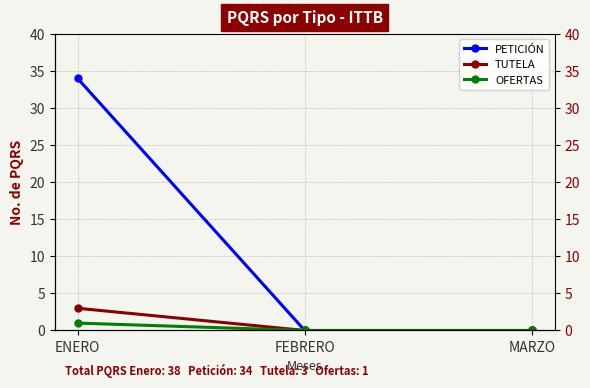

What is the label of the 1st point from the left?

ENERO